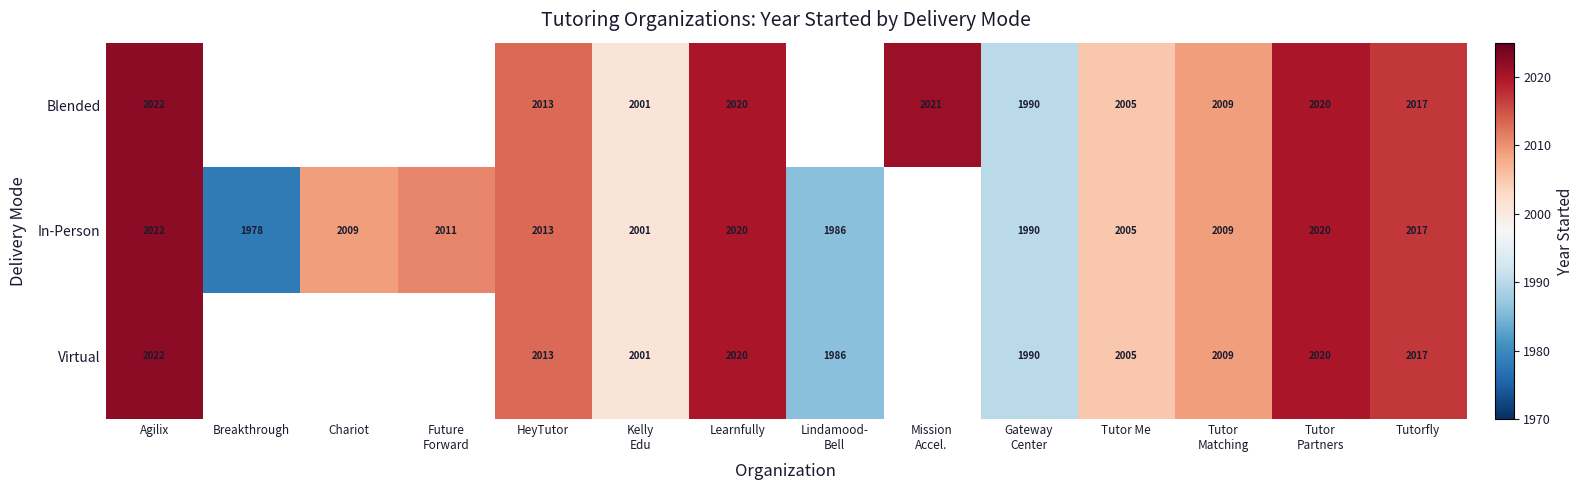

Is it true that Virtual equals 3271.7 at HeyTutor?

False